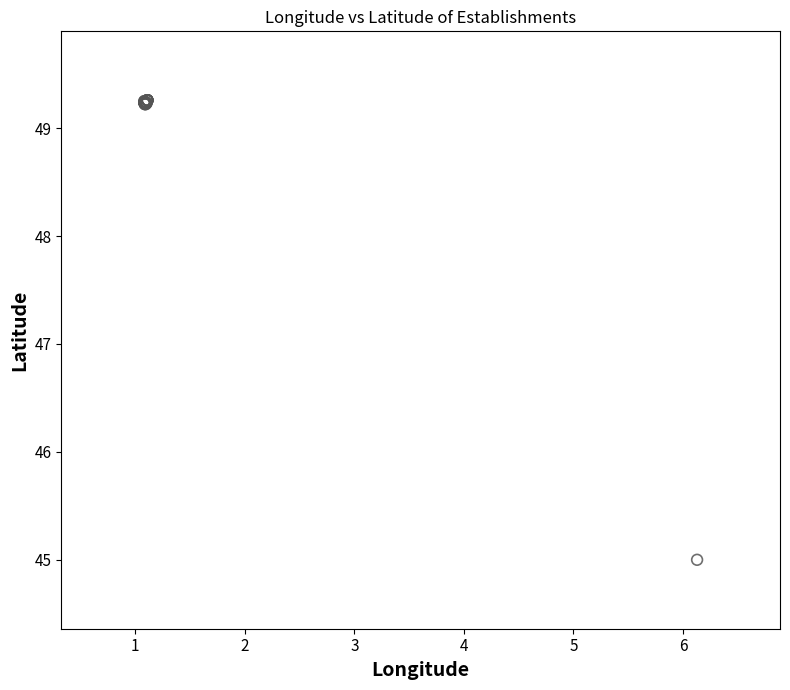

What Y value in the scatter plot is closest to 47?

45.0